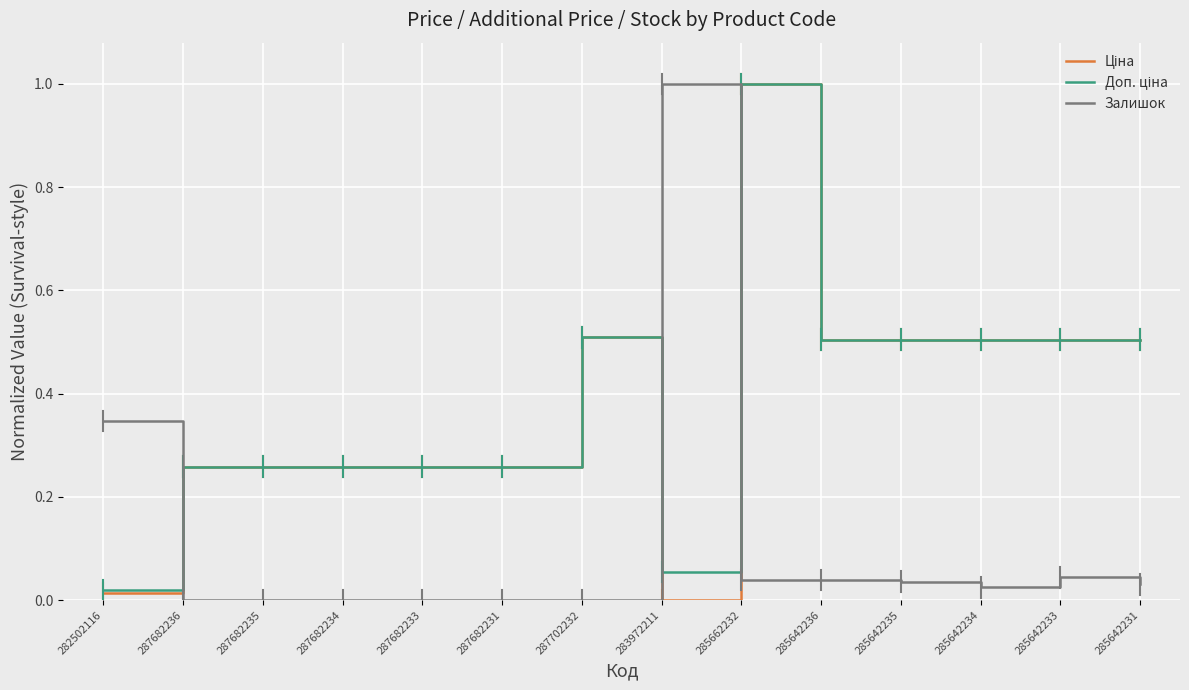

At which category is the sum across all series the highest?

285662232